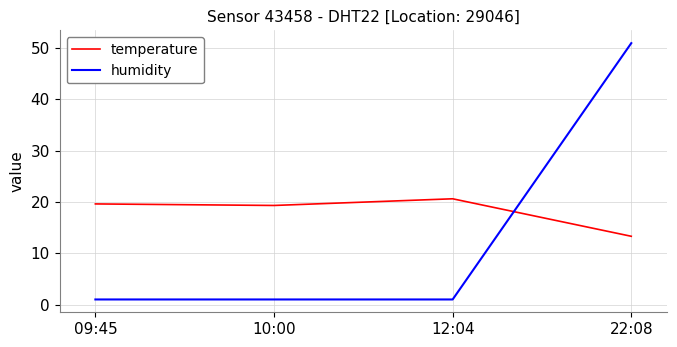

What is the average value of the humidity series?

13.5